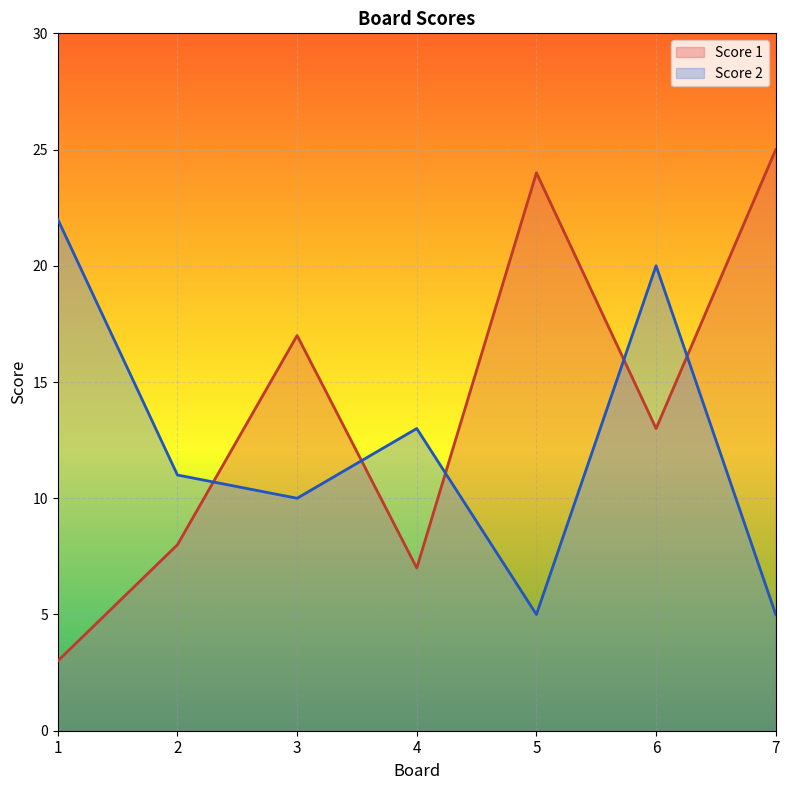

True or false: Score 2 has more than 0 points higher than both neighbors.

True